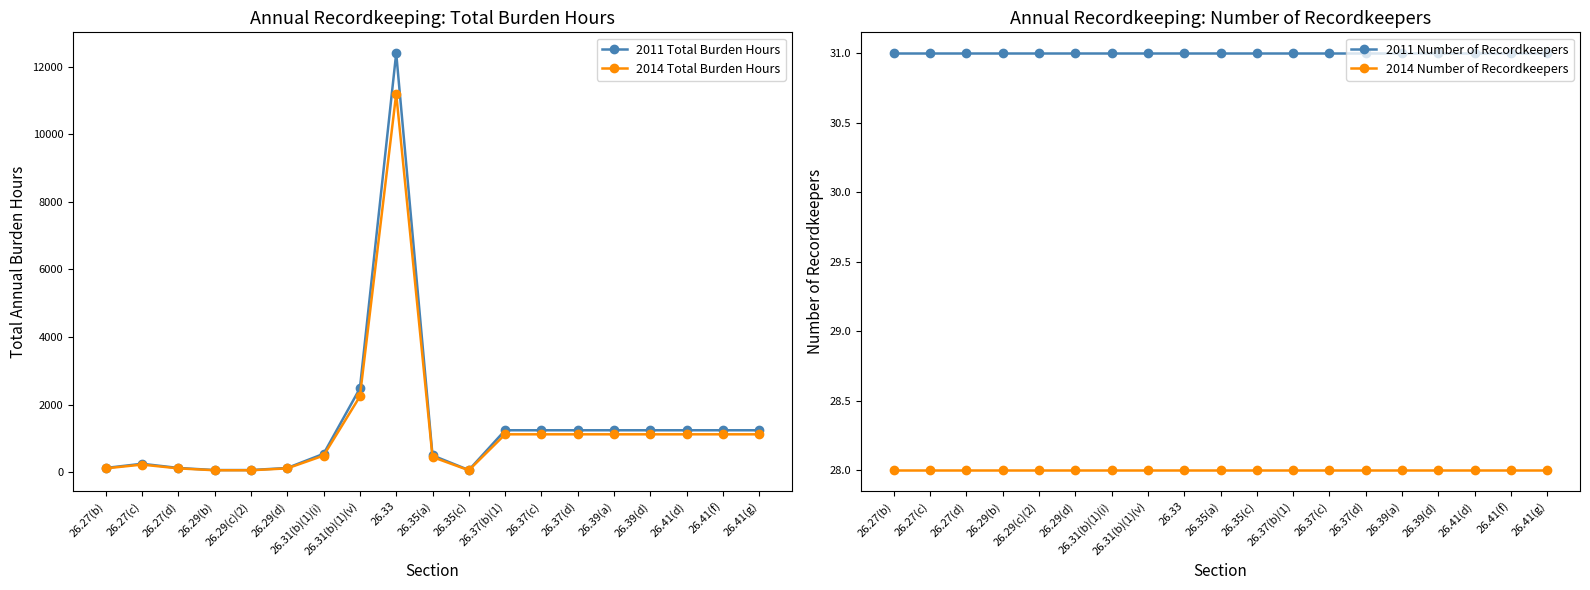

How many interior local peaks does the 2011 Total Burden Hours series have?

2